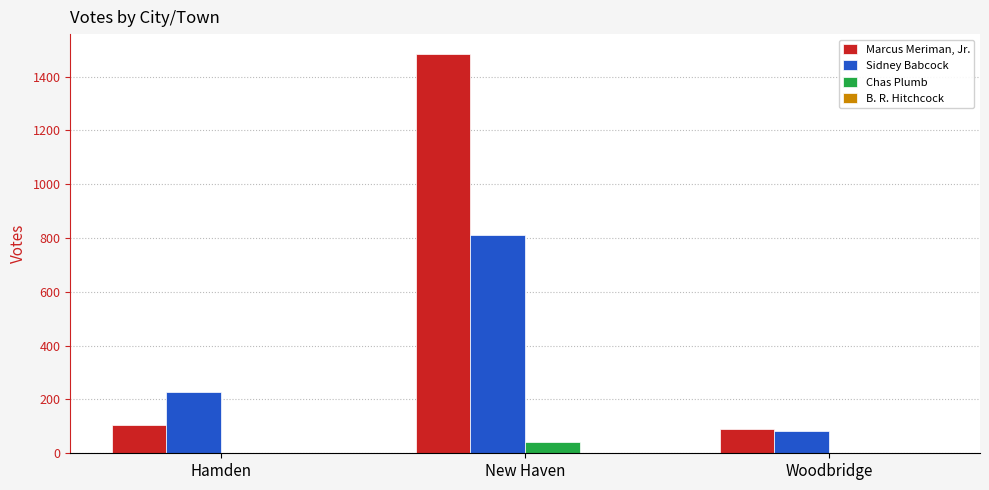

Is it true that Sidney Babcock equals 227 at Hamden?

True